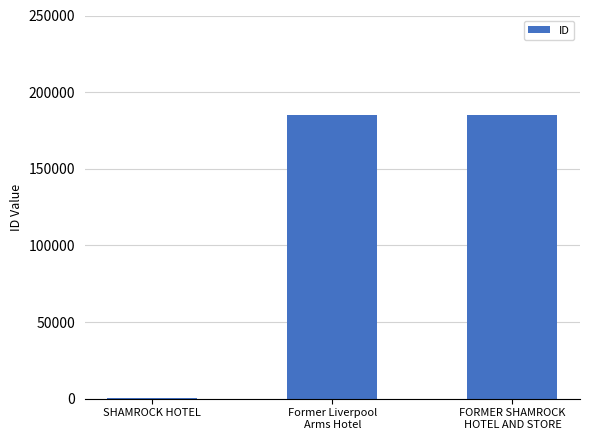

Which has a higher value, SHAMROCK HOTEL or Former Liverpool
Arms Hotel?

Former Liverpool
Arms Hotel